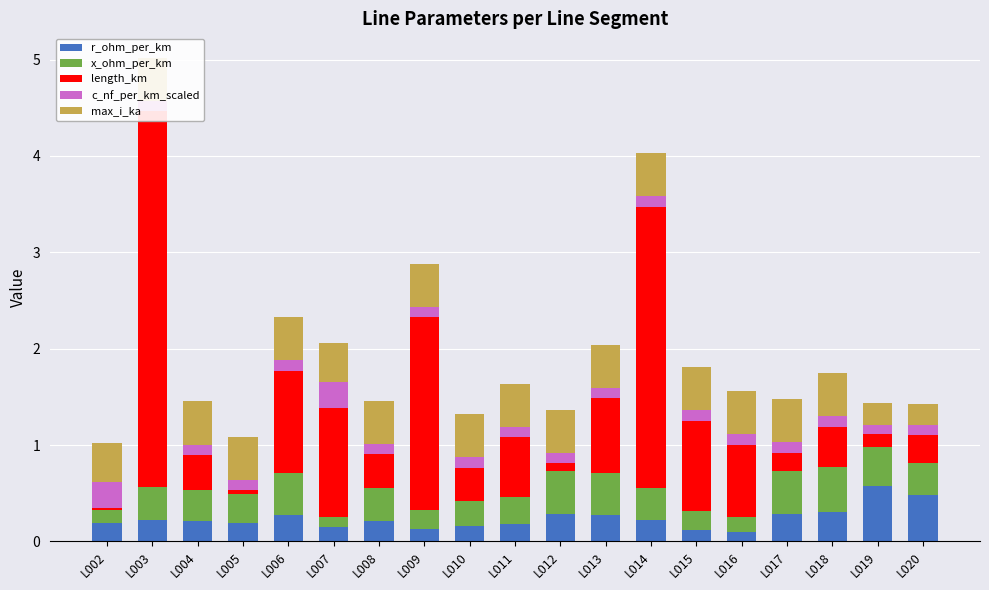

At how many categories does at least one series exceed 0?

19